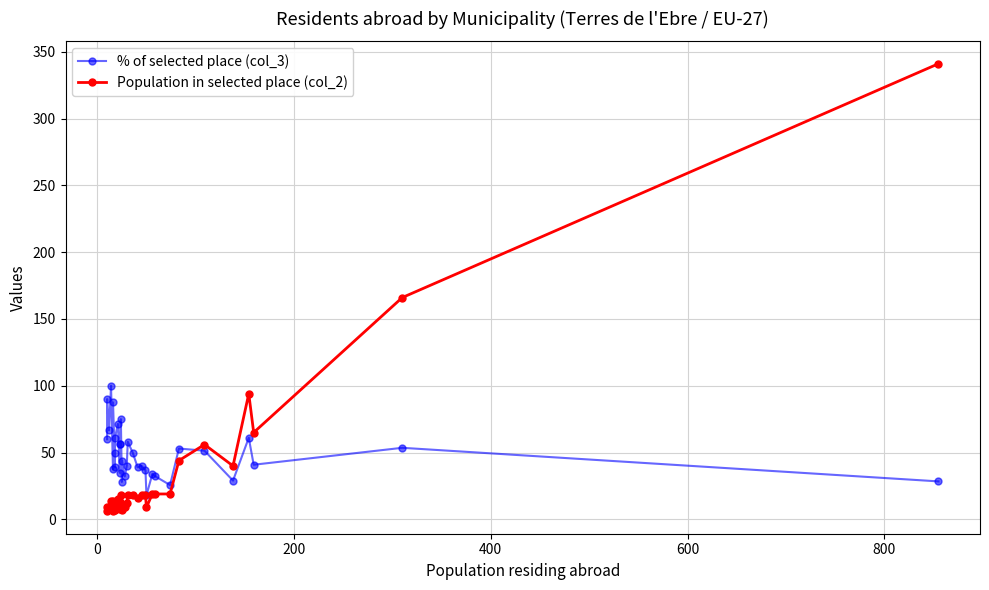

What is the difference between the maximum and minimum values in the Population in selected place (col_2) series?

335.0